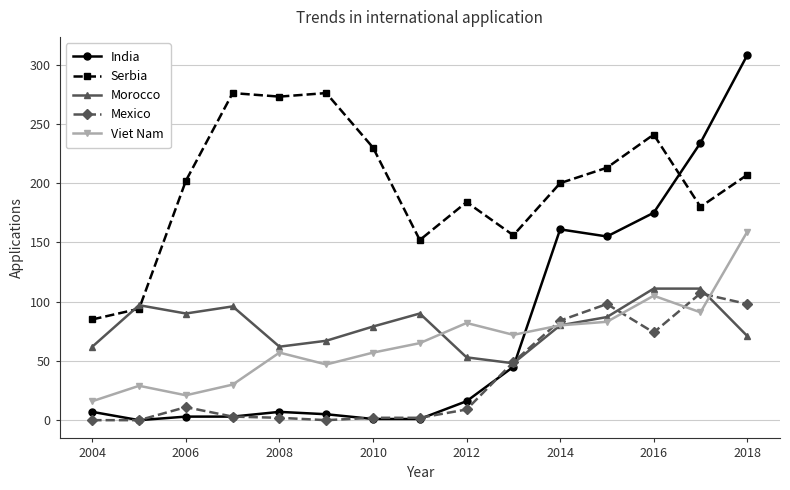

True or false: Serbia and Mexico cross at least once.

False